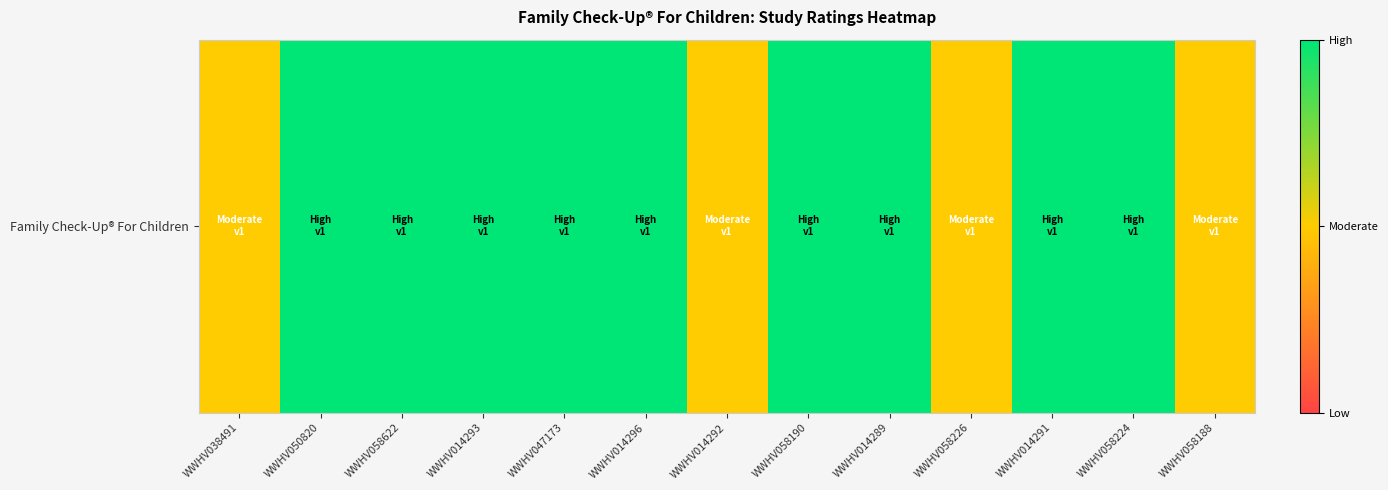

What is the sum of all values?

22